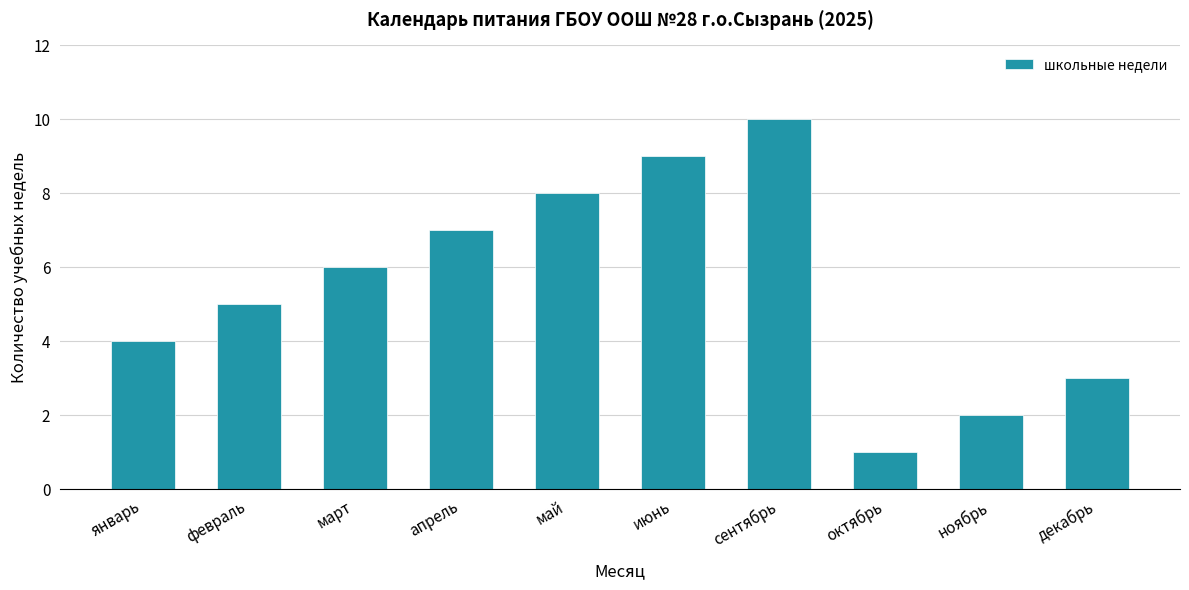

The chart shows a value of 2 at февраль. True or false?

False